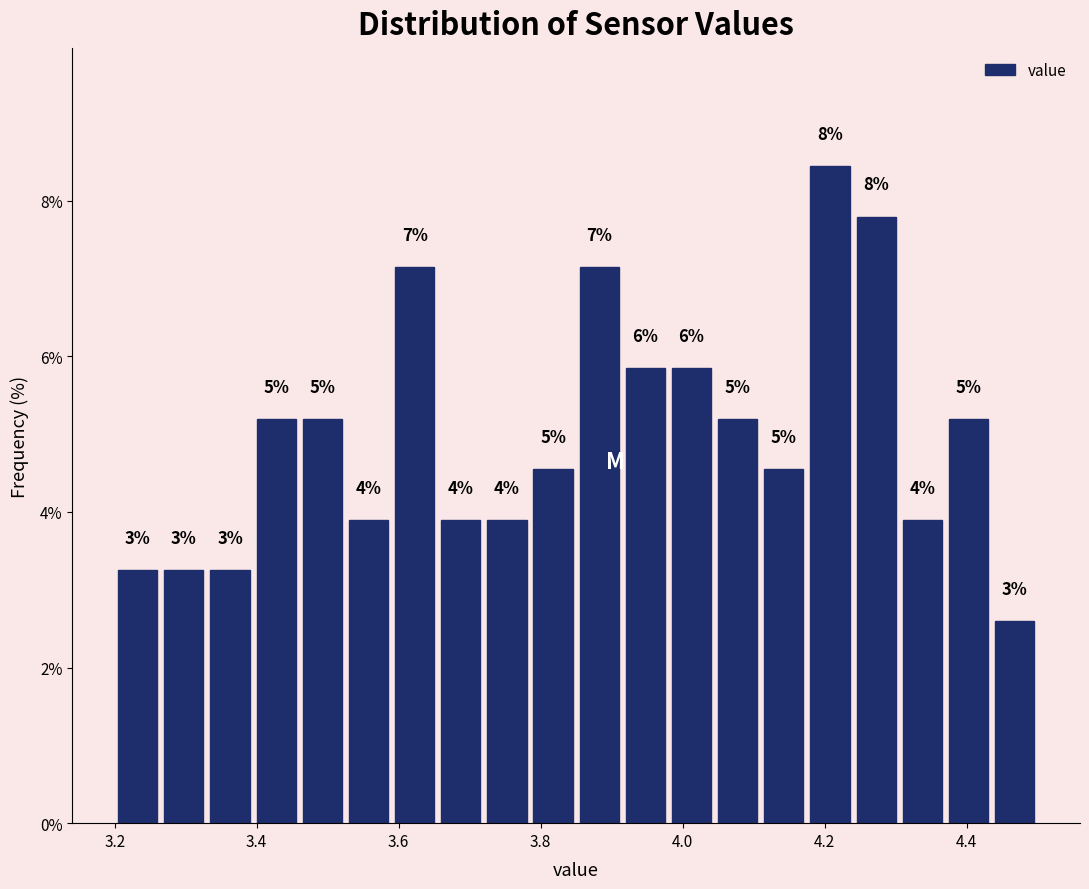

Around what value on the x-axis is the tallest bar? Give the approximate position of its centre, as read against the axis.

4.20